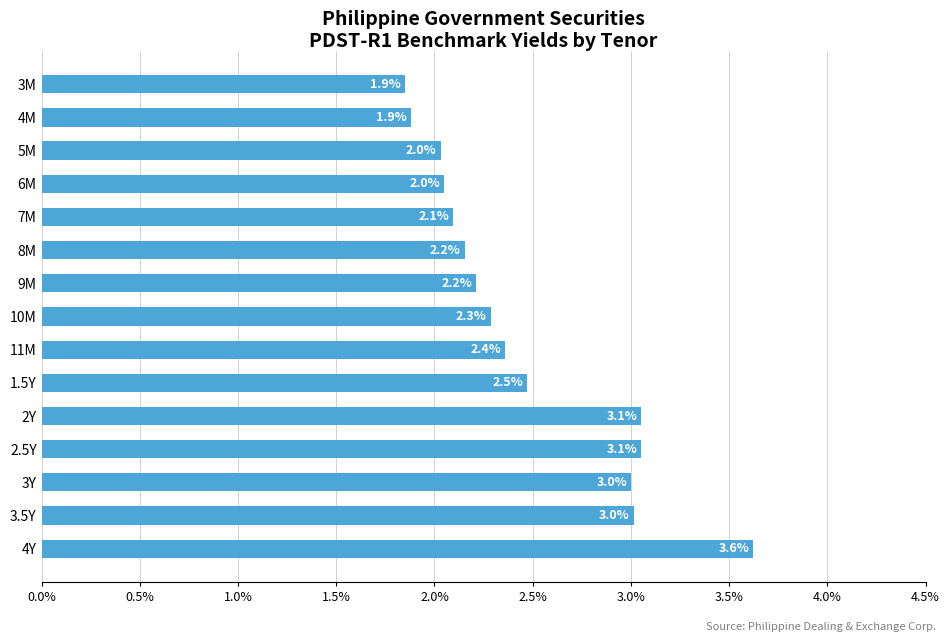

What is the label of the 11th bar from the top?

2Y